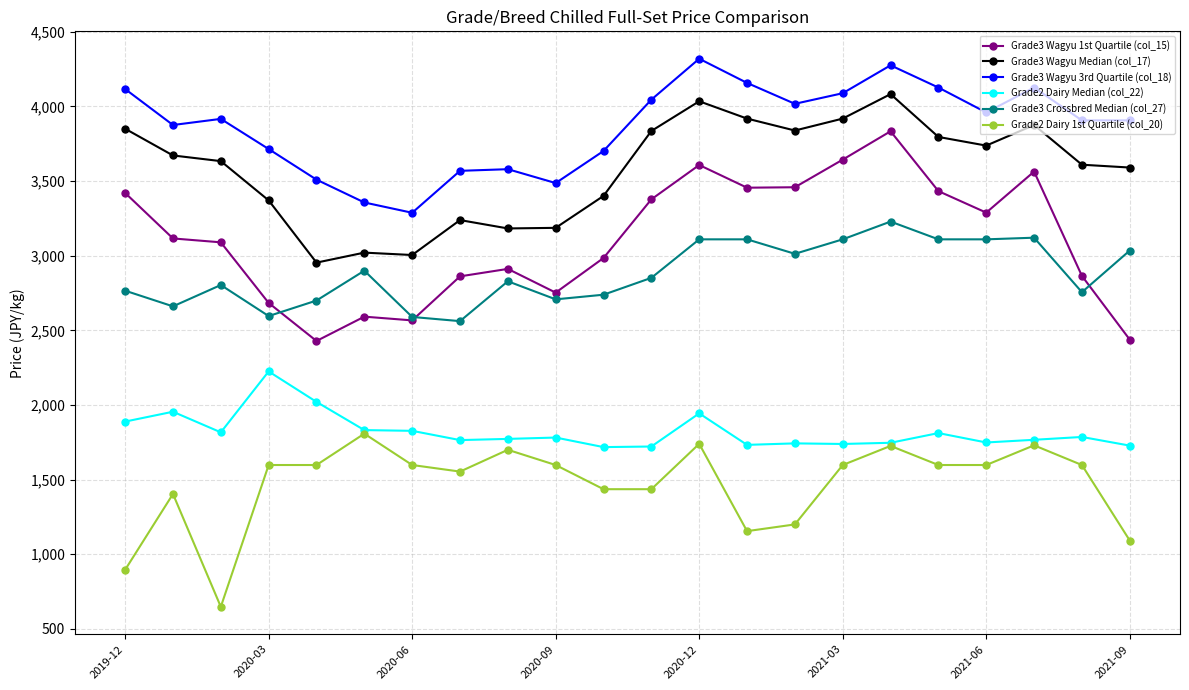

What are all the series names shown in the legend?

Grade3 Wagyu 1st Quartile (col_15), Grade3 Wagyu Median (col_17), Grade3 Wagyu 3rd Quartile (col_18), Grade2 Dairy Median (col_22), Grade3 Crossbred Median (col_27), Grade2 Dairy 1st Quartile (col_20)